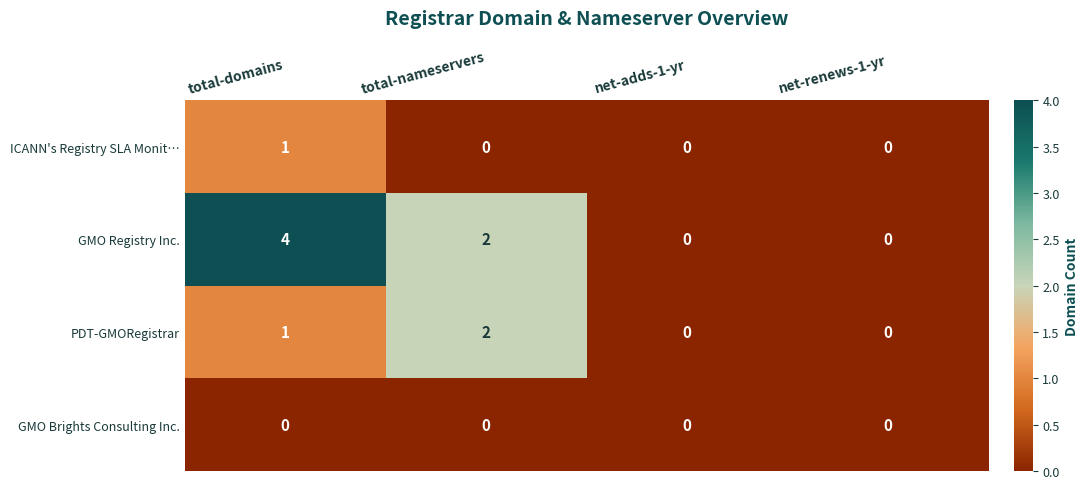

Which category has the highest value across all series?

total-domains